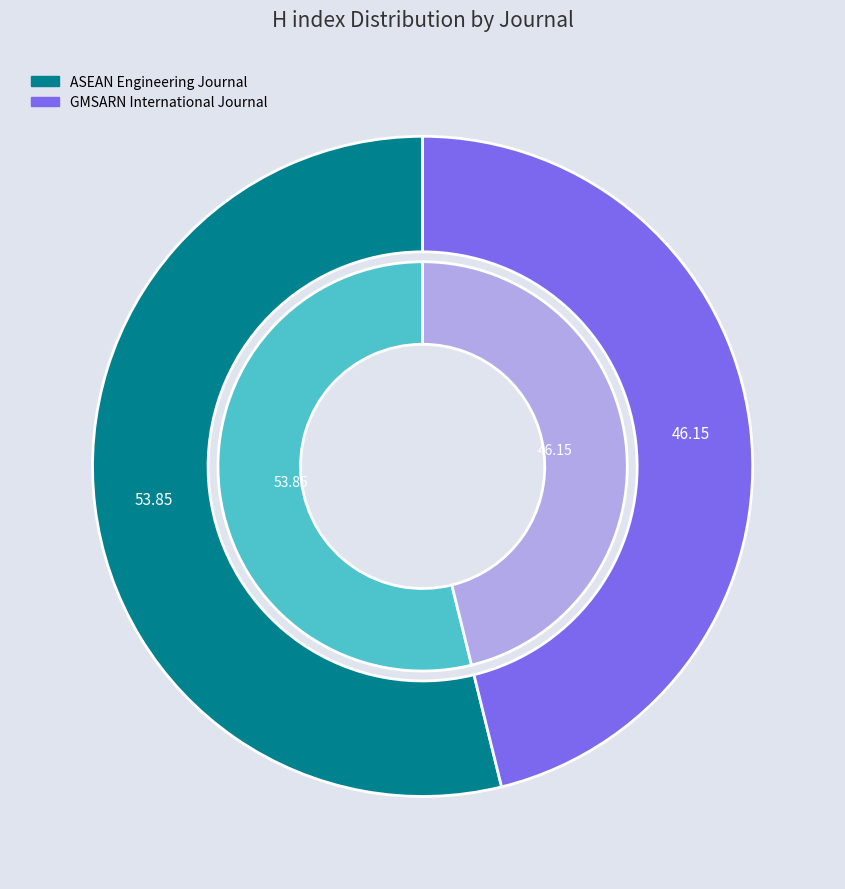

What is the smallest slice in the pie chart?

GMSARN International Journal